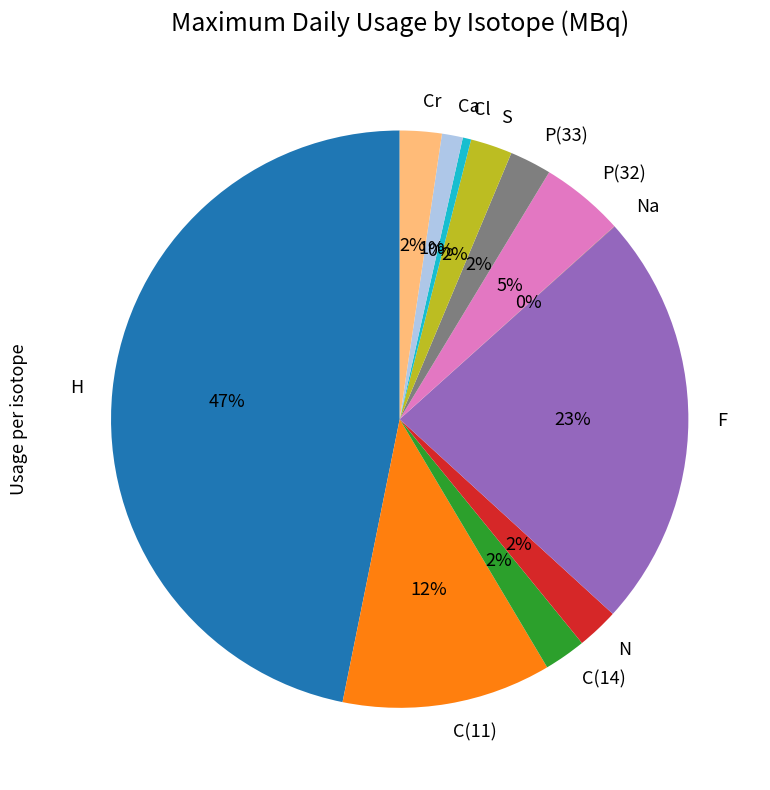

Which slice is the largest?

H